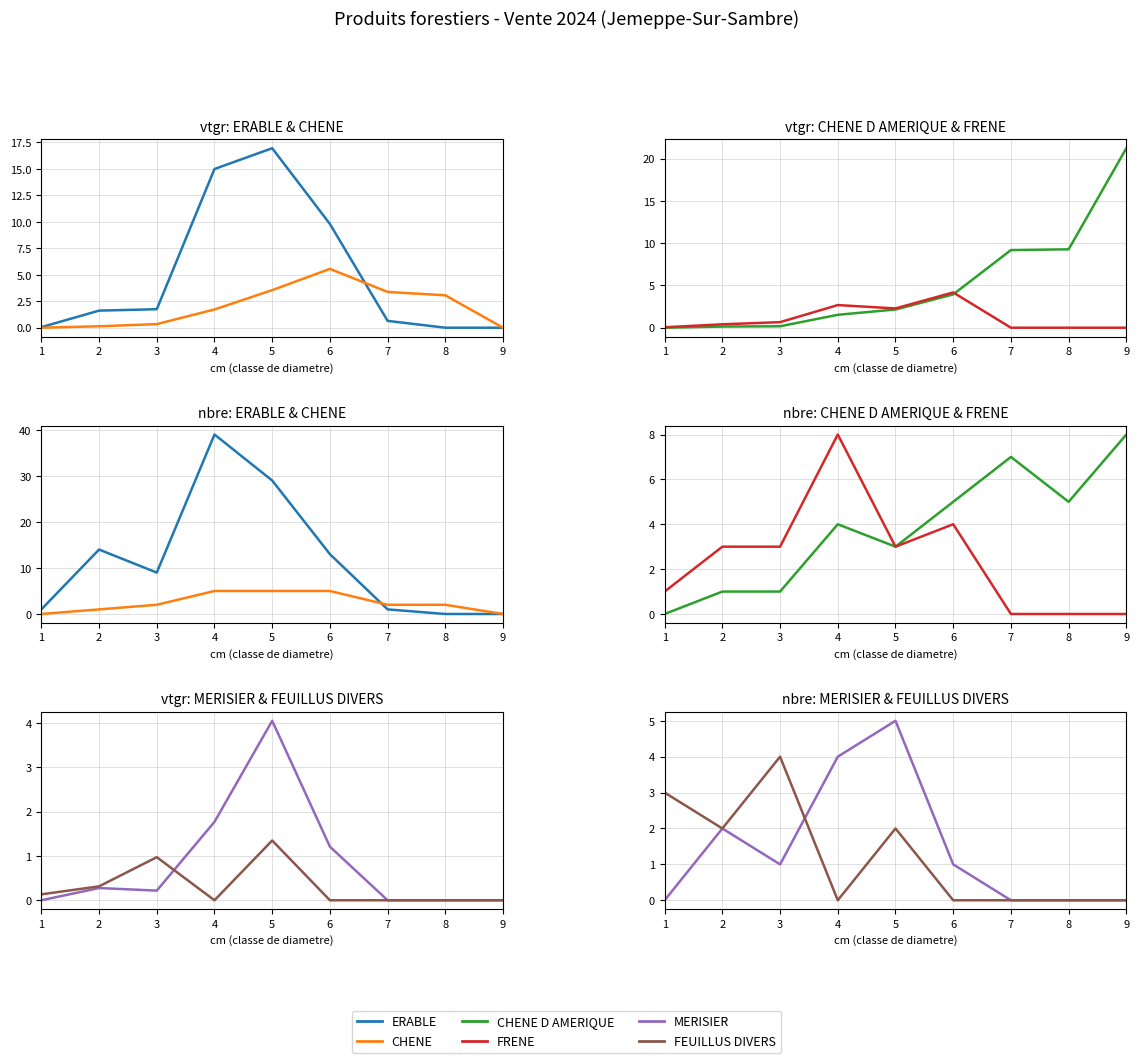

What are all the series names shown in the legend?

ERABLE, CHENE, CHENE D AMERIQUE, FRENE, MERISIER, FEUILLUS DIVERS